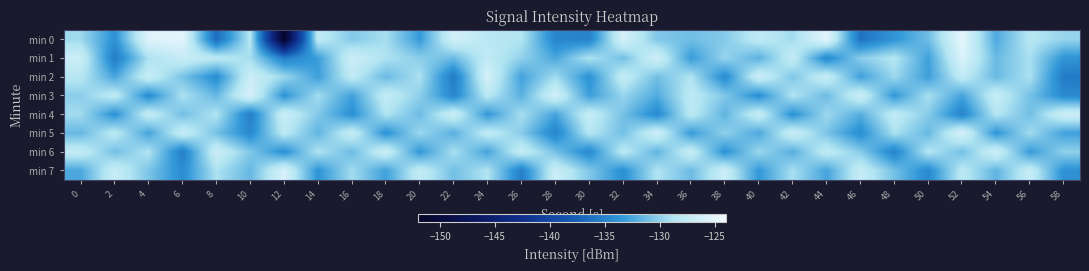

Which label corresponds to the largest value in the chart?

52